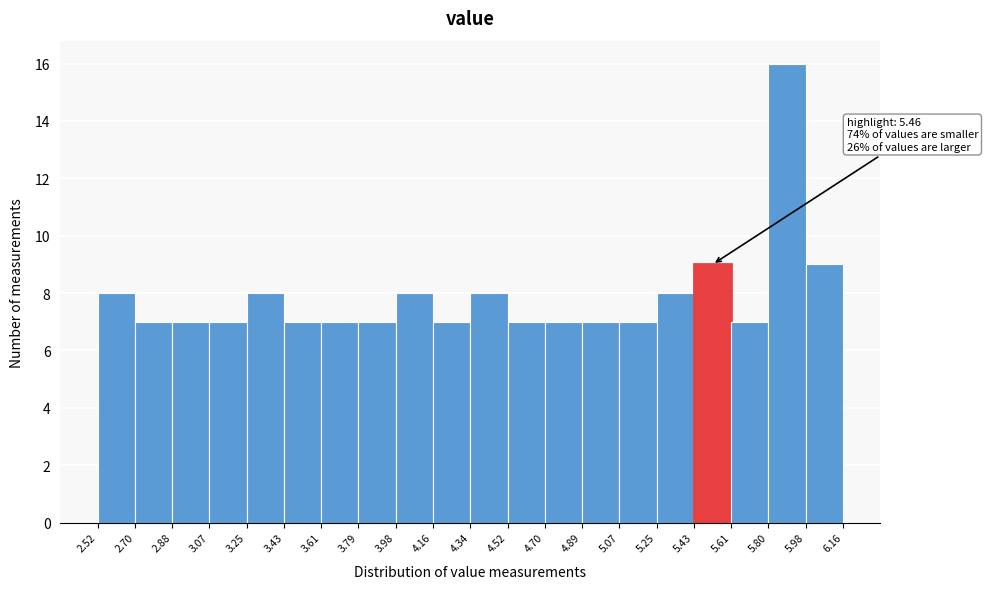

Over which range of the x-axis is the bar tallest?

5.80 to 5.98